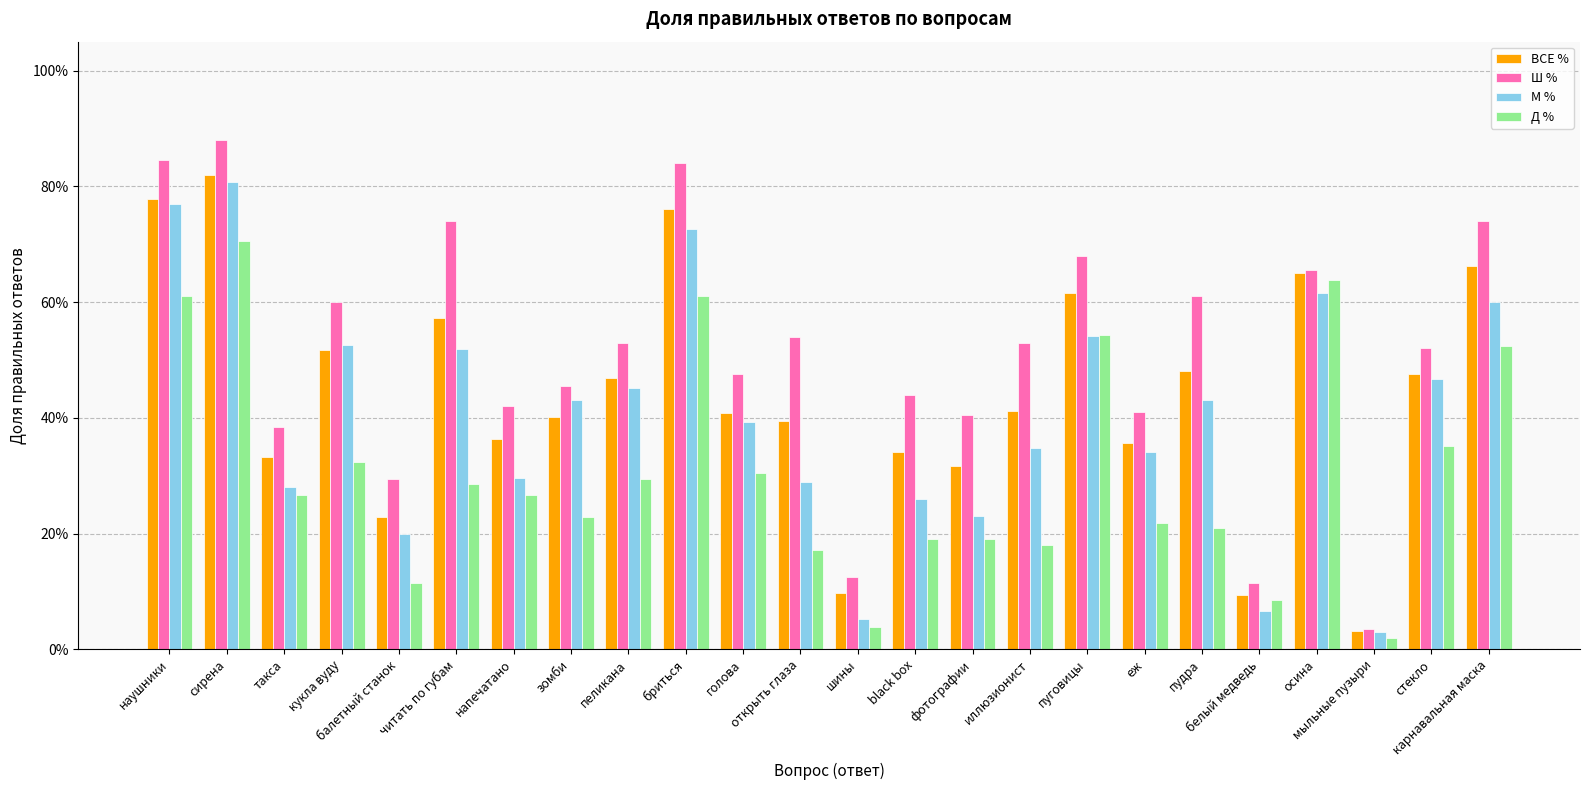

Reading left to right, what are all the values shown in this chart?

ВСЕ %: наушники=0.8	сирена=0.8	такса=0.3	кукла вуду=0.5	балетный станок=0.2	читать по губам=0.6	напечатано=0.4	зомби=0.4	пеликана=0.5	бриться=0.8	голова=0.4	открыть глаза=0.4	шины=0.1	black box=0.3	фотографии=0.3	иллюзионист=0.4	пуговицы=0.6	еж=0.4	пудра=0.5	белый медведь=0.1	осина=0.7	мыльные пузыри=0.0	стекло=0.5	карнавальная маска=0.7
Ш %: наушники=0.8	сирена=0.9	такса=0.4	кукла вуду=0.6	балетный станок=0.3	читать по губам=0.7	напечатано=0.4	зомби=0.5	пеликана=0.5	бриться=0.8	голова=0.5	открыть глаза=0.5	шины=0.1	black box=0.4	фотографии=0.4	иллюзионист=0.5	пуговицы=0.7	еж=0.4	пудра=0.6	белый медведь=0.1	осина=0.7	мыльные пузыри=0.0	стекло=0.5	карнавальная маска=0.7
М %: наушники=0.8	сирена=0.8	такса=0.3	кукла вуду=0.5	балетный станок=0.2	читать по губам=0.5	напечатано=0.3	зомби=0.4	пеликана=0.5	бриться=0.7	голова=0.4	открыть глаза=0.3	шины=0.1	black box=0.3	фотографии=0.2	иллюзионист=0.3	пуговицы=0.5	еж=0.3	пудра=0.4	белый медведь=0.1	осина=0.6	мыльные пузыри=0.0	стекло=0.5	карнавальная маска=0.6
Д %: наушники=0.6	сирена=0.7	такса=0.3	кукла вуду=0.3	балетный станок=0.1	читать по губам=0.3	напечатано=0.3	зомби=0.2	пеликана=0.3	бриться=0.6	голова=0.3	открыть глаза=0.2	шины=0.0	black box=0.2	фотографии=0.2	иллюзионист=0.2	пуговицы=0.5	еж=0.2	пудра=0.2	белый медведь=0.1	осина=0.6	мыльные пузыри=0.0	стекло=0.4	карнавальная маска=0.5